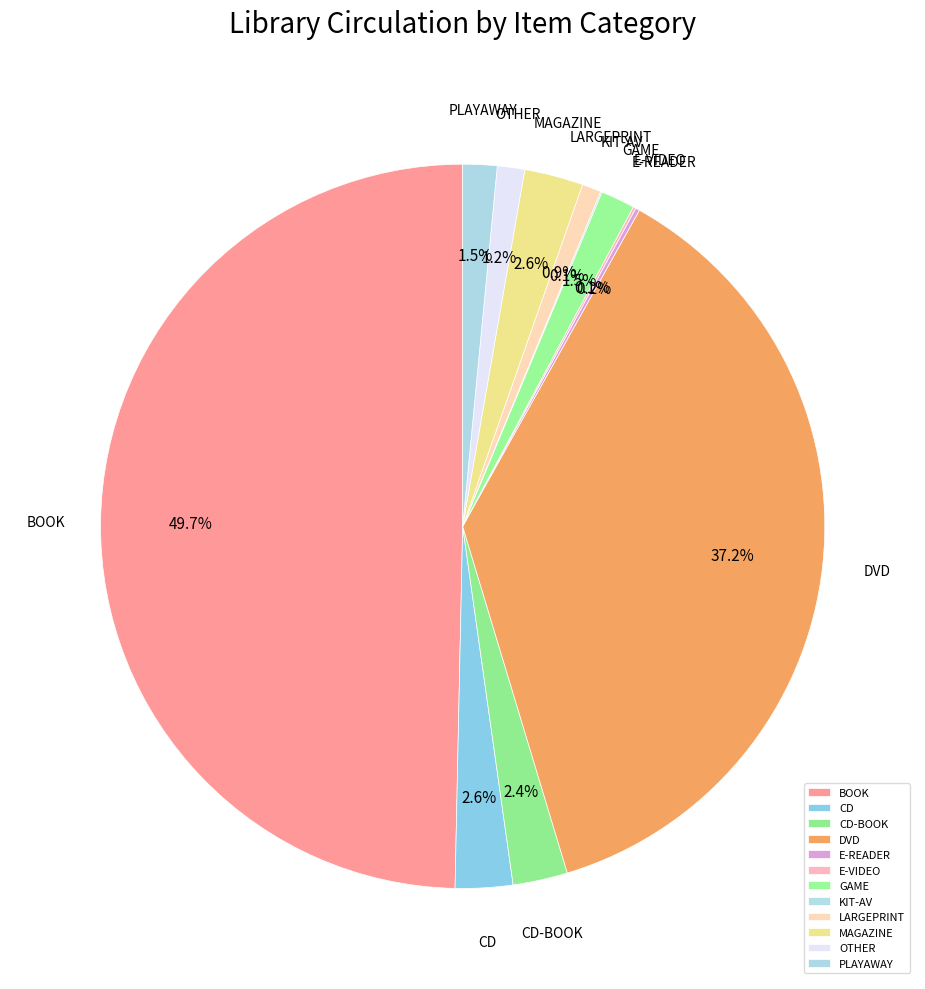

What is the largest slice in the pie chart?

BOOK